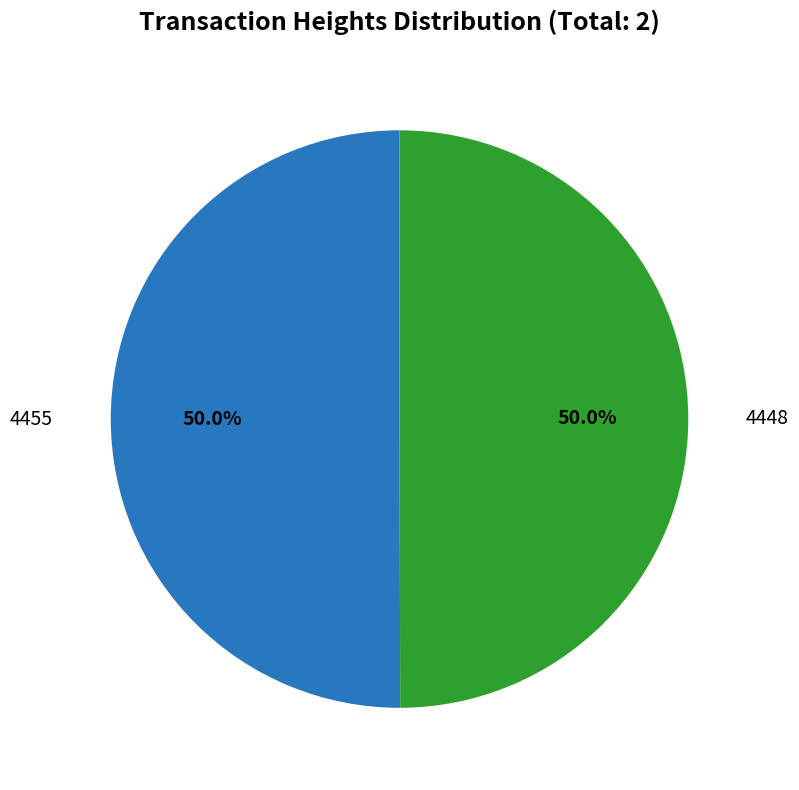

What is the largest slice in the pie chart?

4455